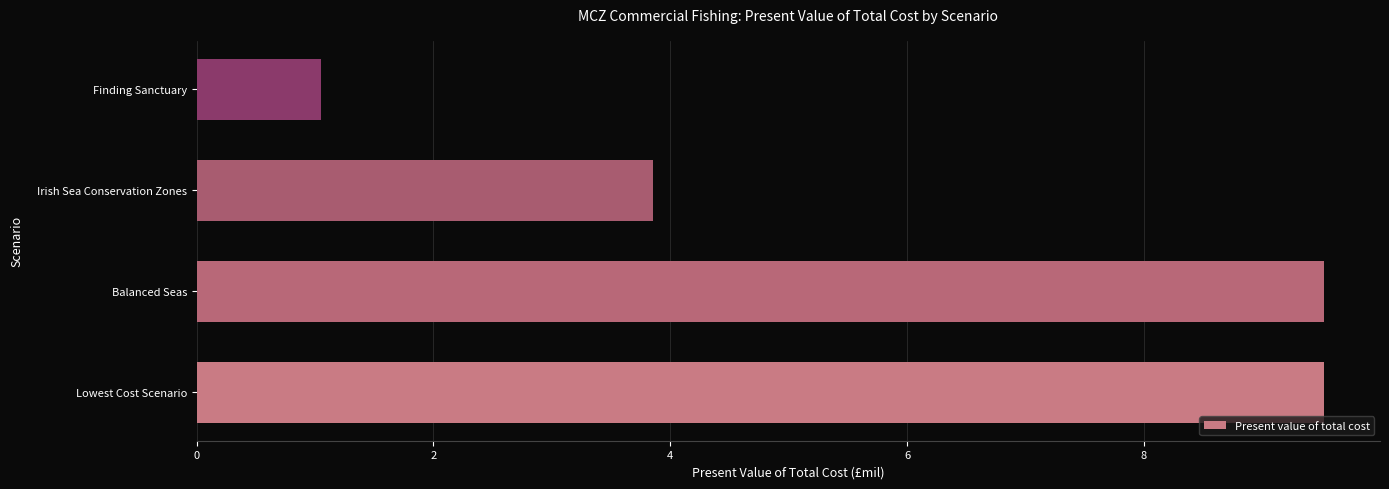

Which has a higher value, Lowest Cost Scenario or Irish Sea Conservation Zones?

Lowest Cost Scenario